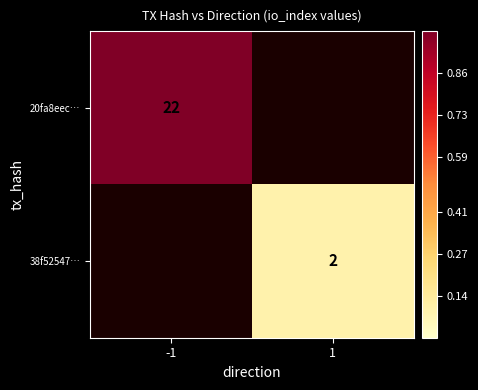

The value of 38f52547… at 1 is 2. True or false?

True